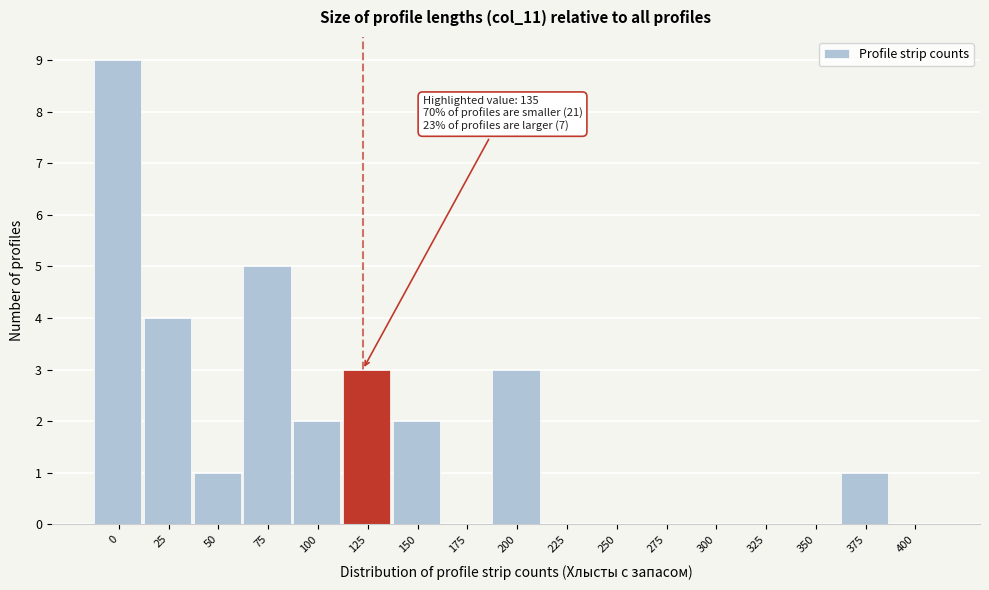

Reading left to right, what are all the values shown in this chart?

0=9	25=4	50=1	75=5	100=2	125=3	150=2	175=0	200=3	225=0	250=0	275=0	300=0	325=0	350=0	375=1	400=0